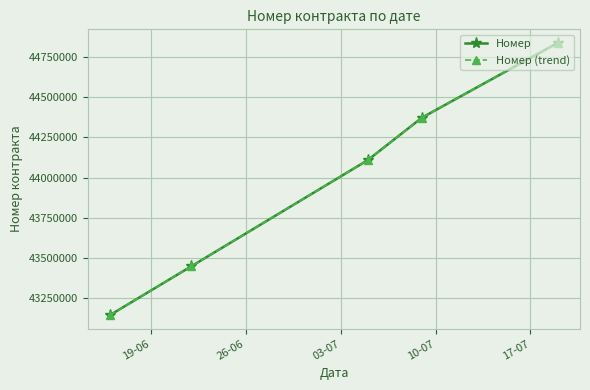

Does the chart have visible grid lines?

Yes